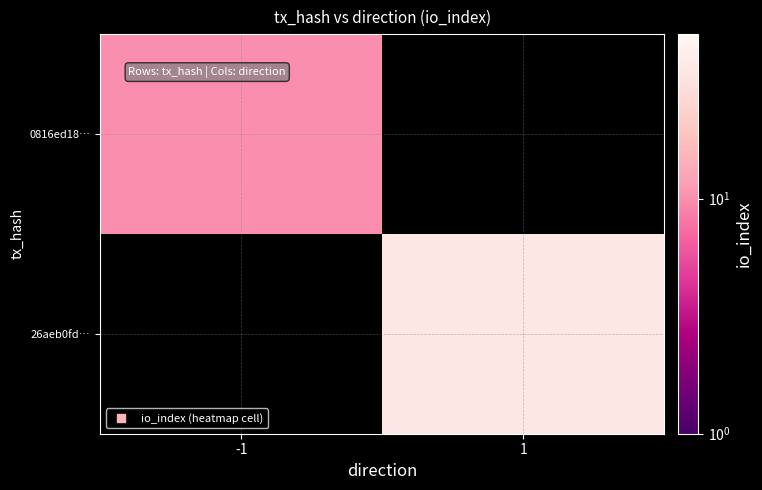

What value does the 26aeb0fd… series have at 1?

36.0